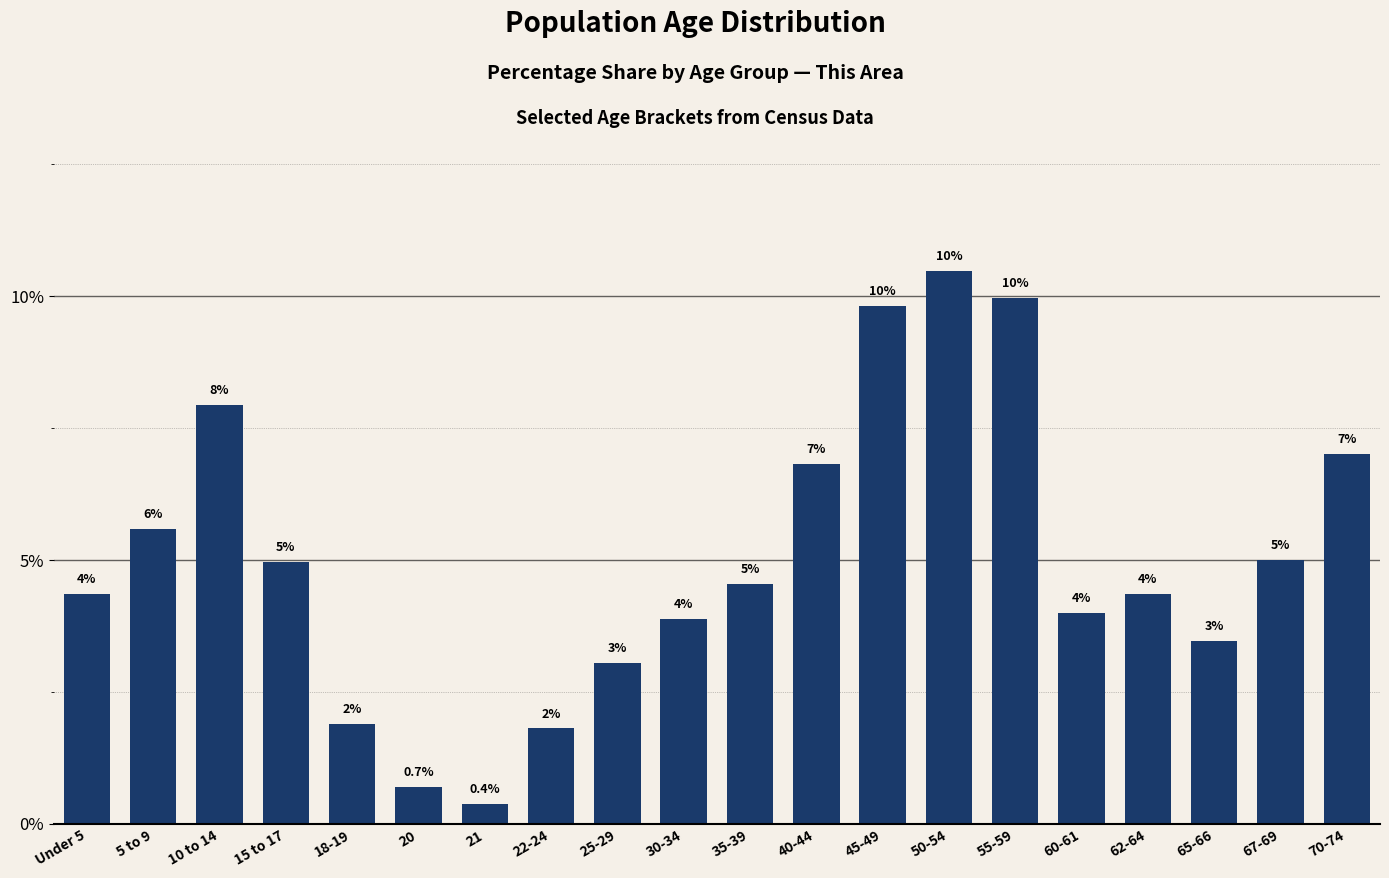

What is the label of the 9th bar from the right?

40-44